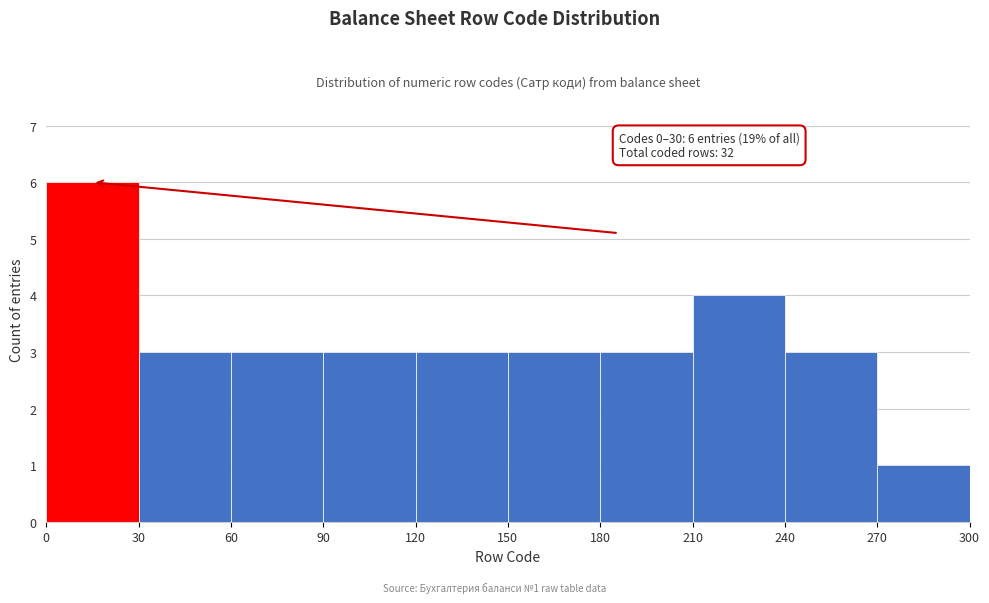

Which range on the x-axis has the tallest bar?

0 to 30